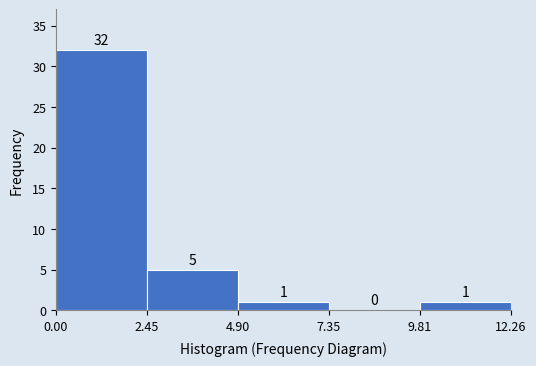

How tall is the bar that spans 0.00 to 2.45 on the x-axis?

32